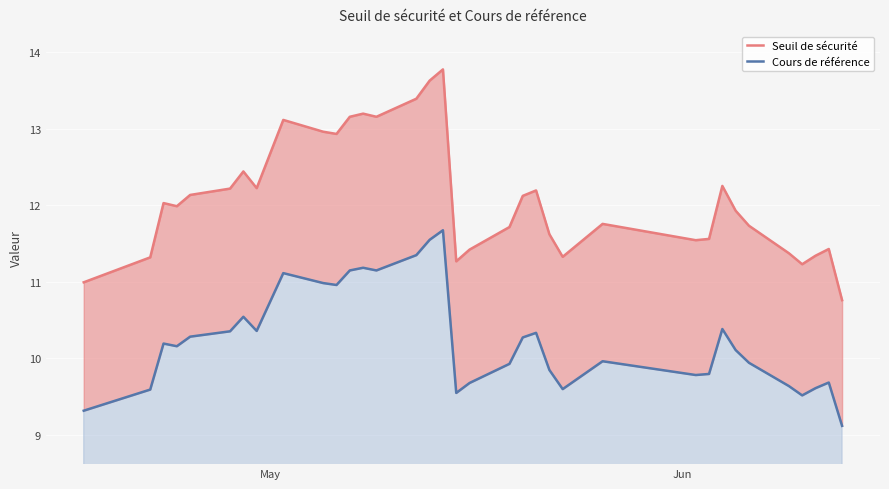

What is the maximum value shown in the chart?

13.8